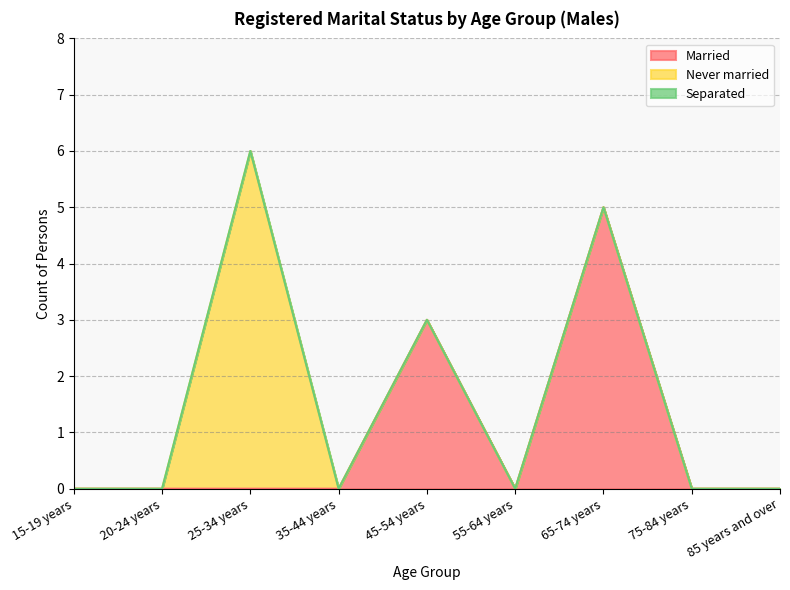

True or false: Never married and Married intersect in this chart.

False